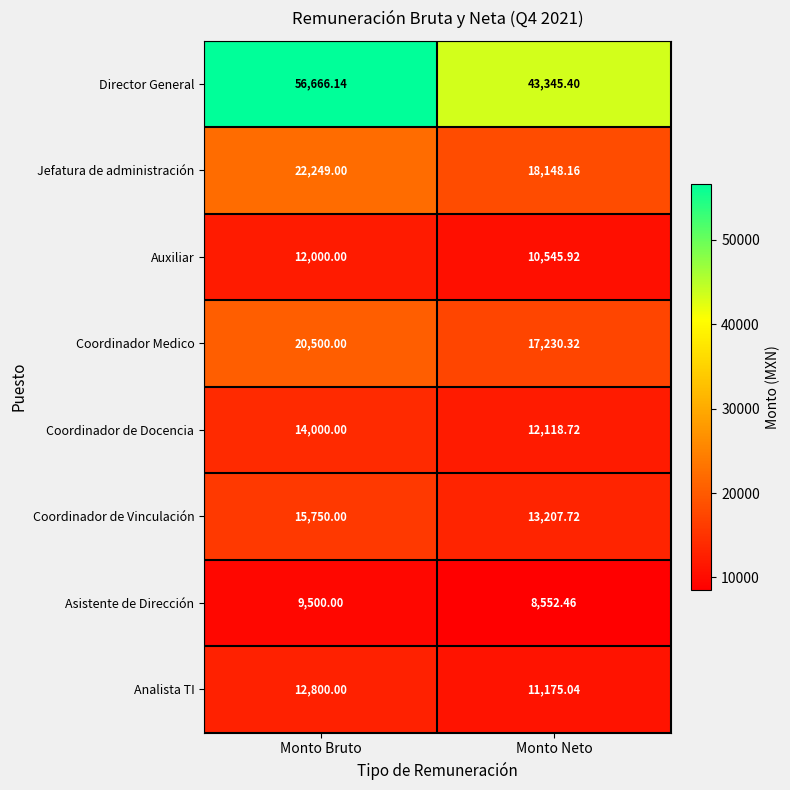

At which category is the sum across all series the highest?

Monto Bruto